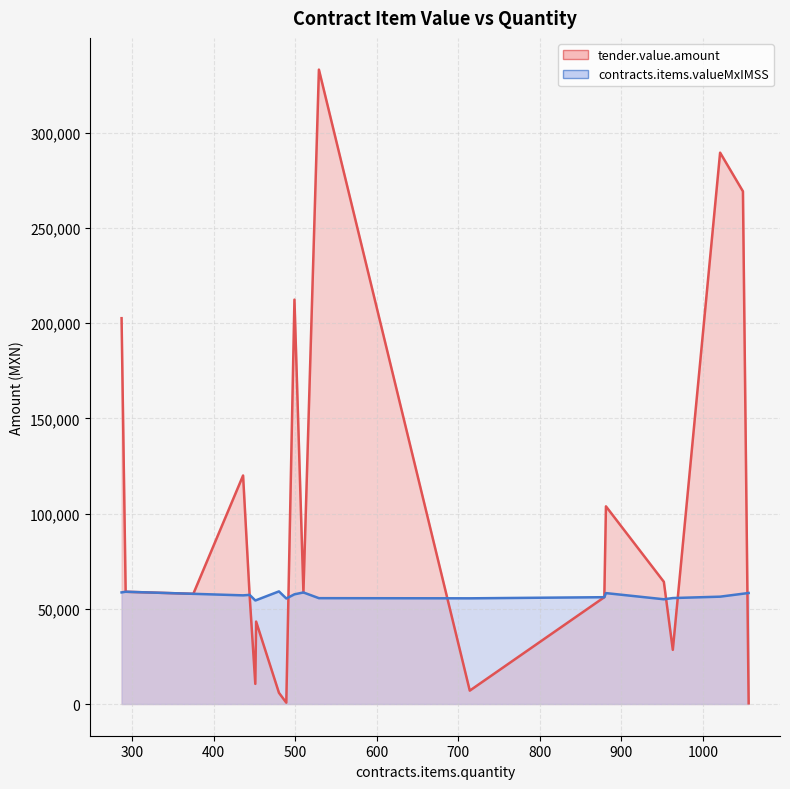

What is the spread (max minus min) of values at 287?

143988.5